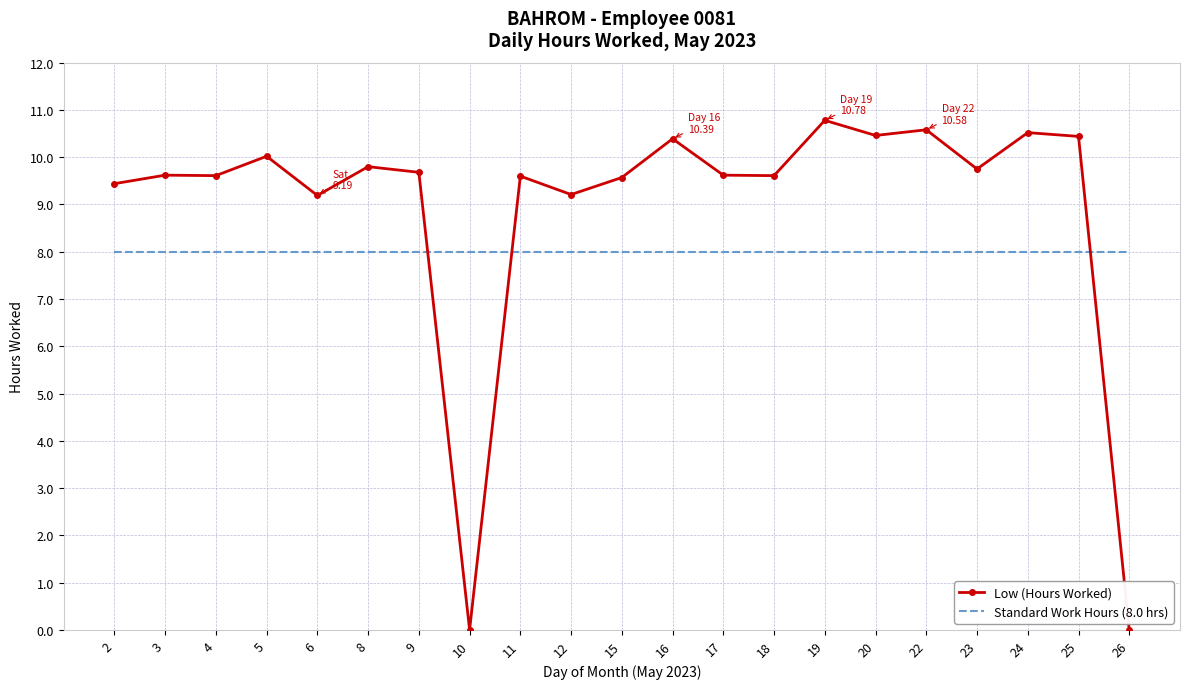

Is the value of Low (Hours Worked) at 6 greater than the value of Standard Work Hours (8.0 hrs) at 11?

Yes